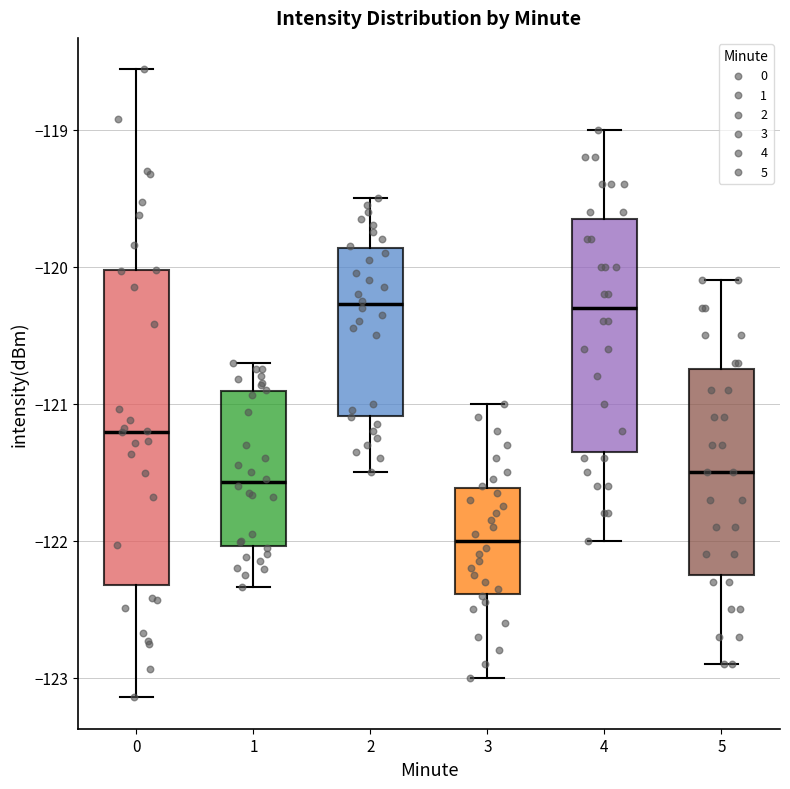

Reading left to right, transcribe this box plot: for each box, give where its median line is, the range the box spans, and where its two whiskers end, as read against the y-axis. The values are not printed on the chart, so give them approximately, as read against the axis.

0: median -121.2, box -122.3 to -120.0, whiskers -123.1 to -118.6
1: median -121.6, box -122.0 to -120.9, whiskers -122.3 to -120.7
2: median -120.3, box -121.1 to -119.9, whiskers -121.5 to -119.5
3: median -122.0, box -122.4 to -121.6, whiskers -123.0 to -121.0
4: median -120.3, box -121.3 to -119.6, whiskers -122.0 to -119.0
5: median -121.5, box -122.2 to -120.7, whiskers -122.9 to -120.1